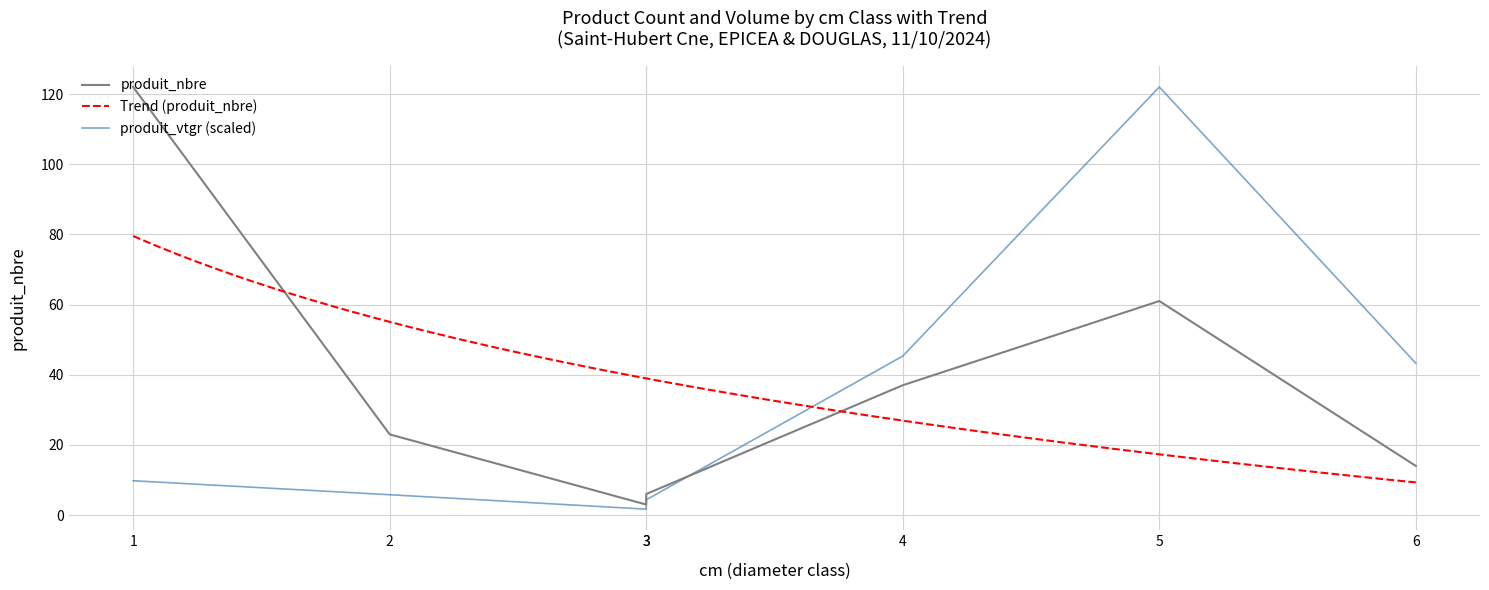

In produit_vtgr, how many points are lower than both neighbors (excluding endpoints)?

1